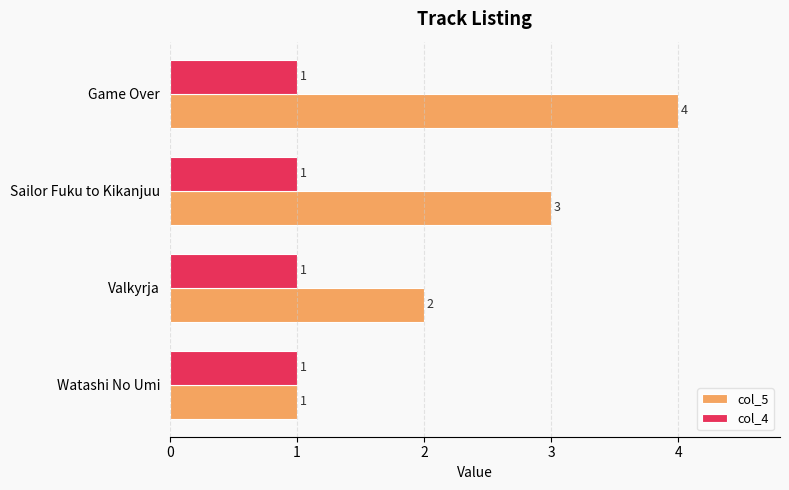

Is it true that col_5 equals 0 at Watashi No Umi?

False